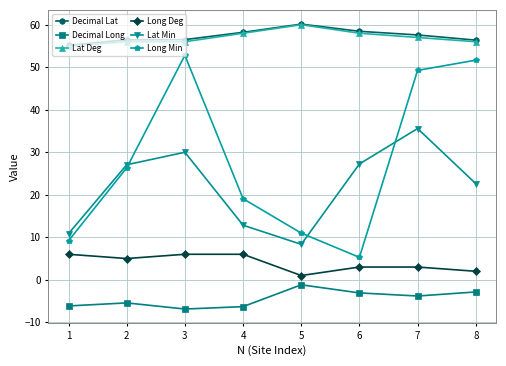

Is it true that Decimal Lat equals 58.5 at 6?

True